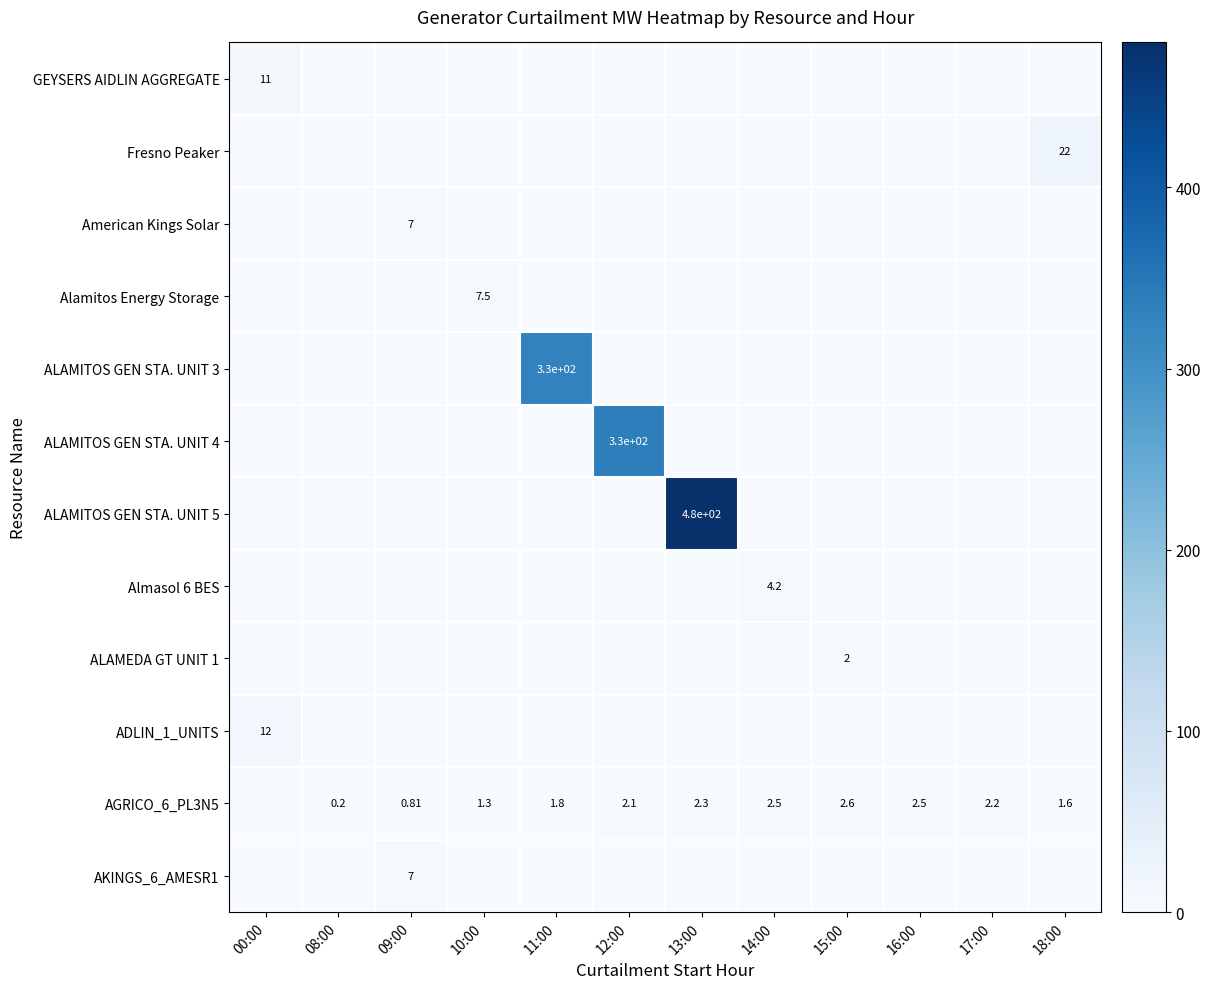

At which category is the sum across all series the highest?

13:00